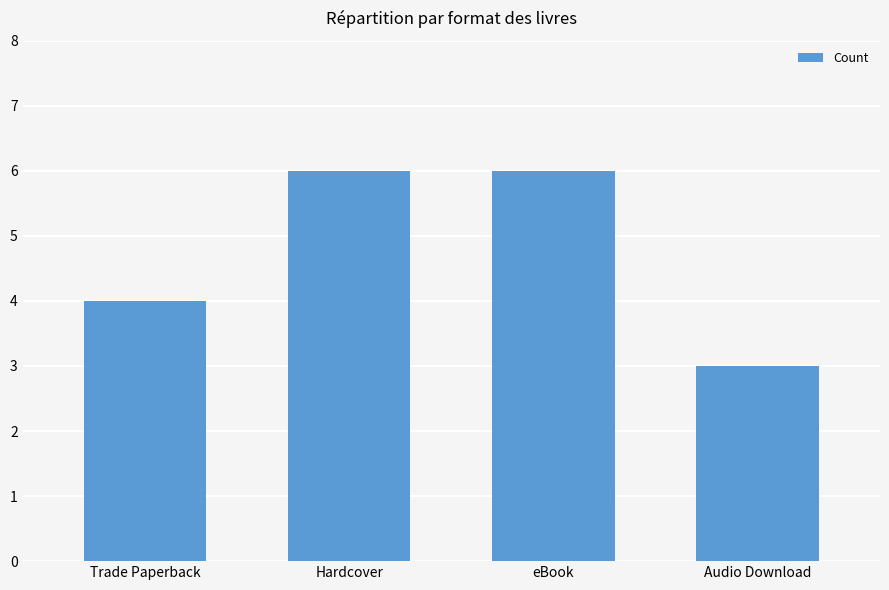

How many categories are shown in the chart?

4